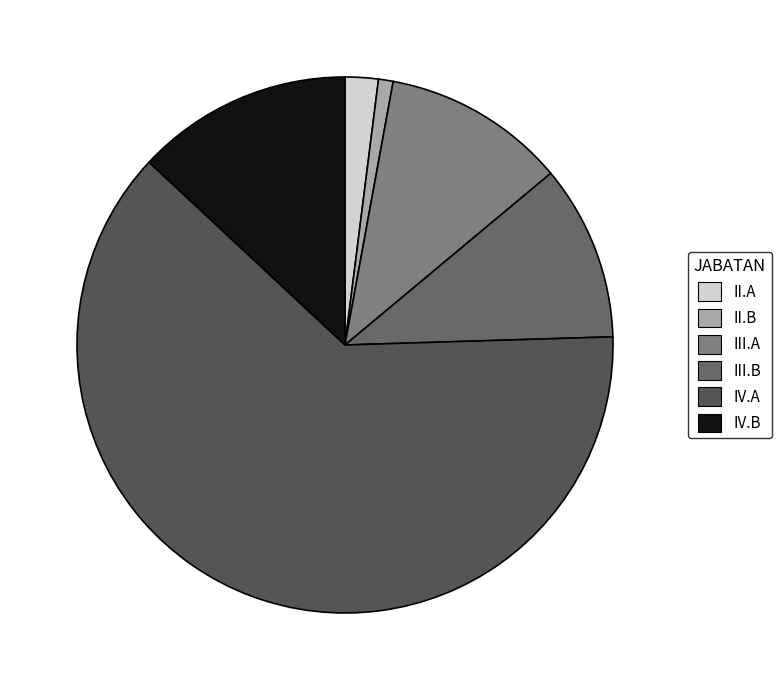

The II.A slice represents 2% of the pie. True or false?

True